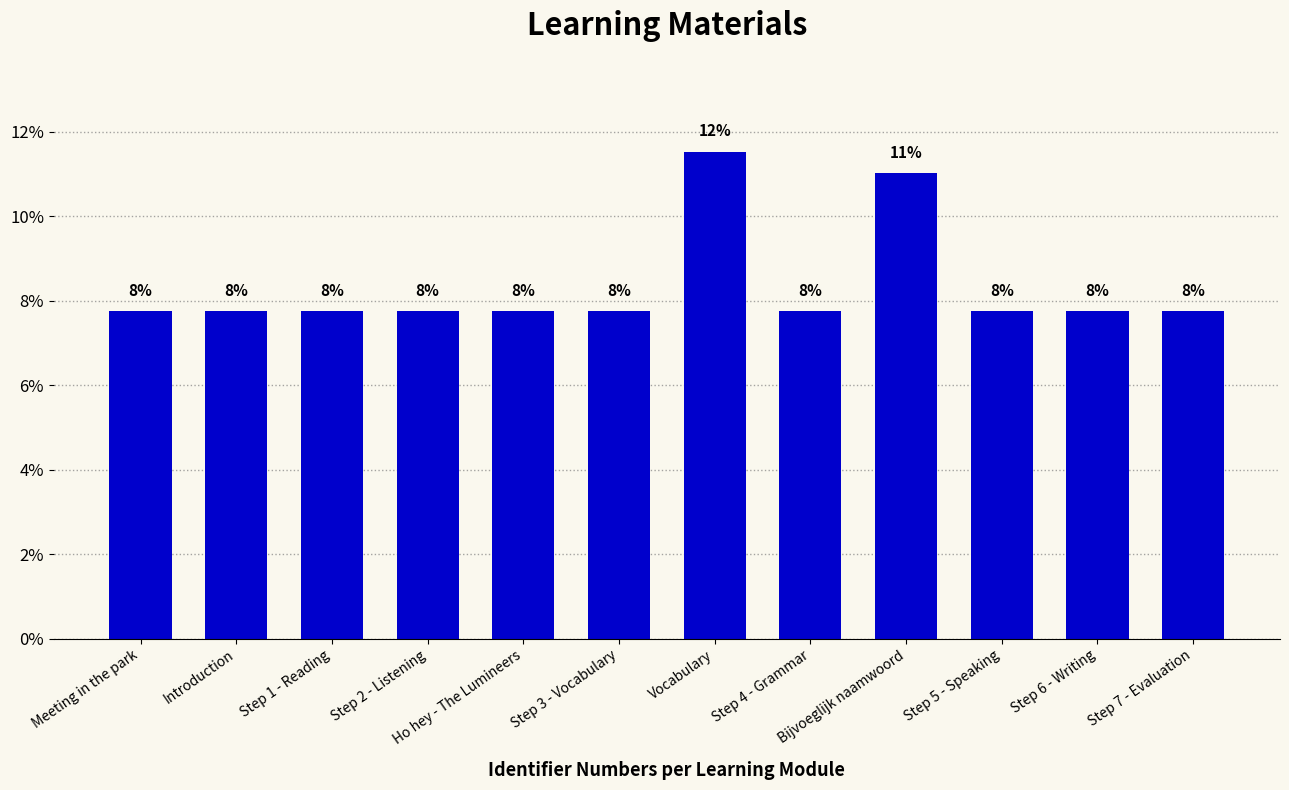

How many bars are there in total?

12